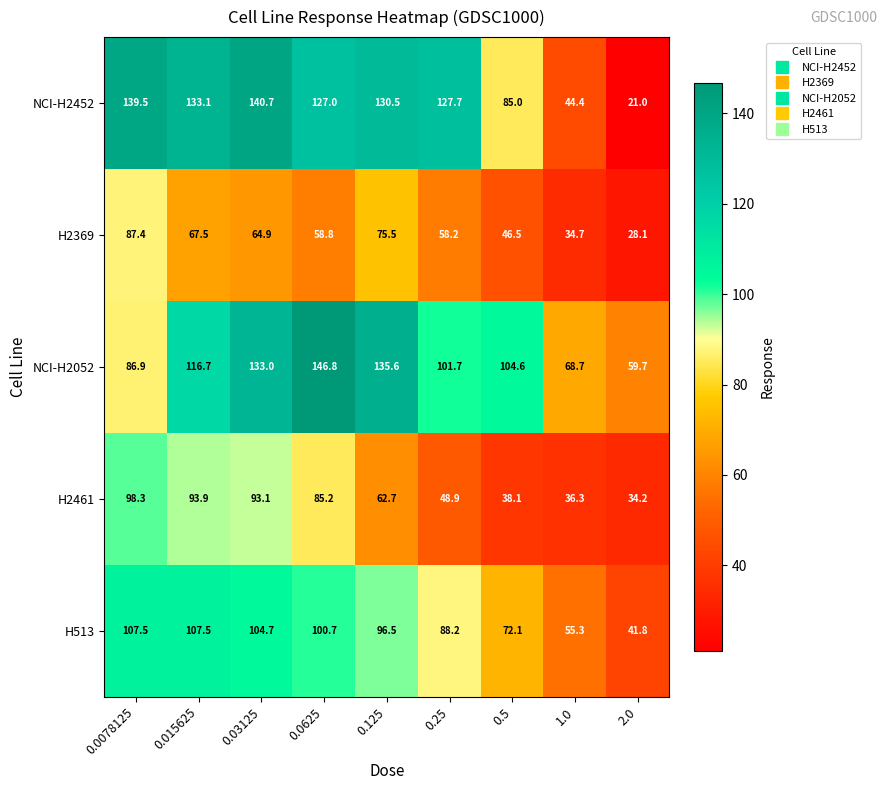

Between 0.25 and 1.0, which series saw the biggest shift?

NCI-H2452